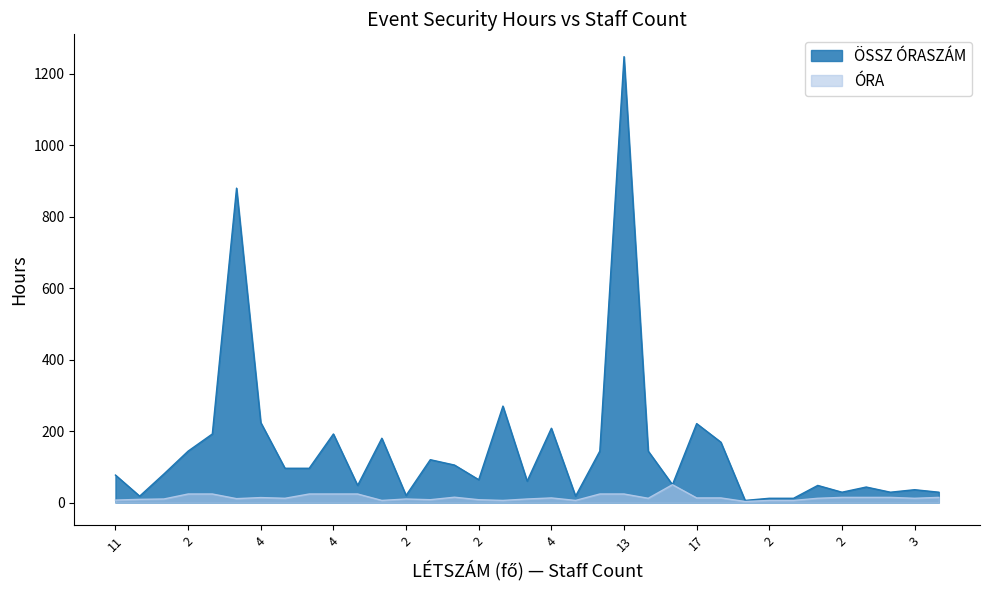

True or false: ÓRA has more than 1 points higher than both neighbors.

True